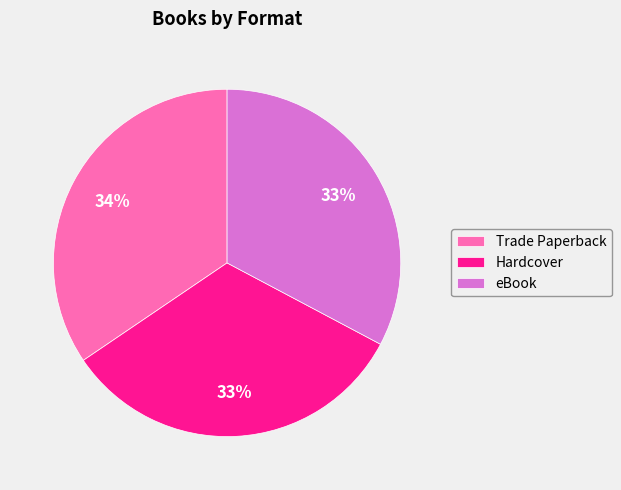

How many segments does this pie chart have?

3